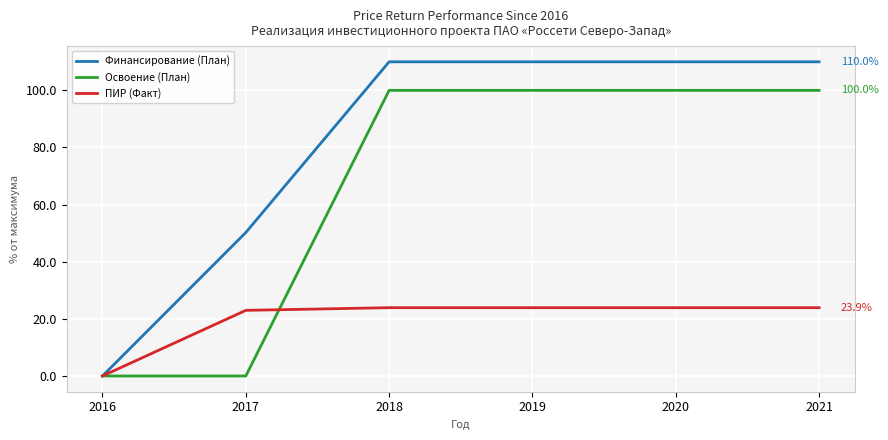

True or false: ПИР (Факт) and Освоение (План) intersect in this chart.

True